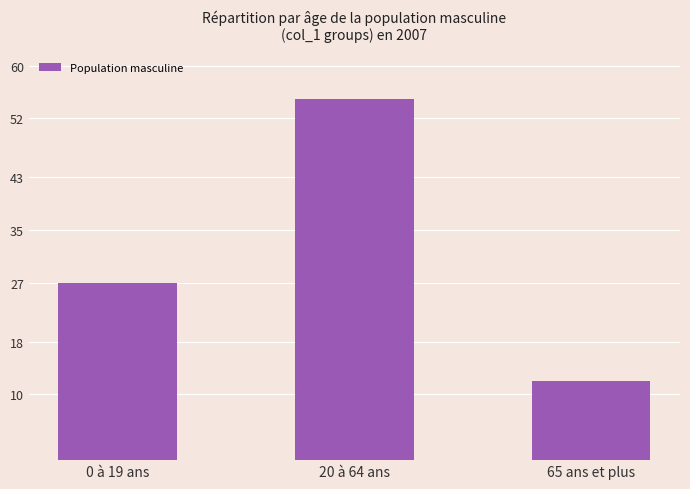

Reading left to right, list all the values displayed in this chart.

27	55	12